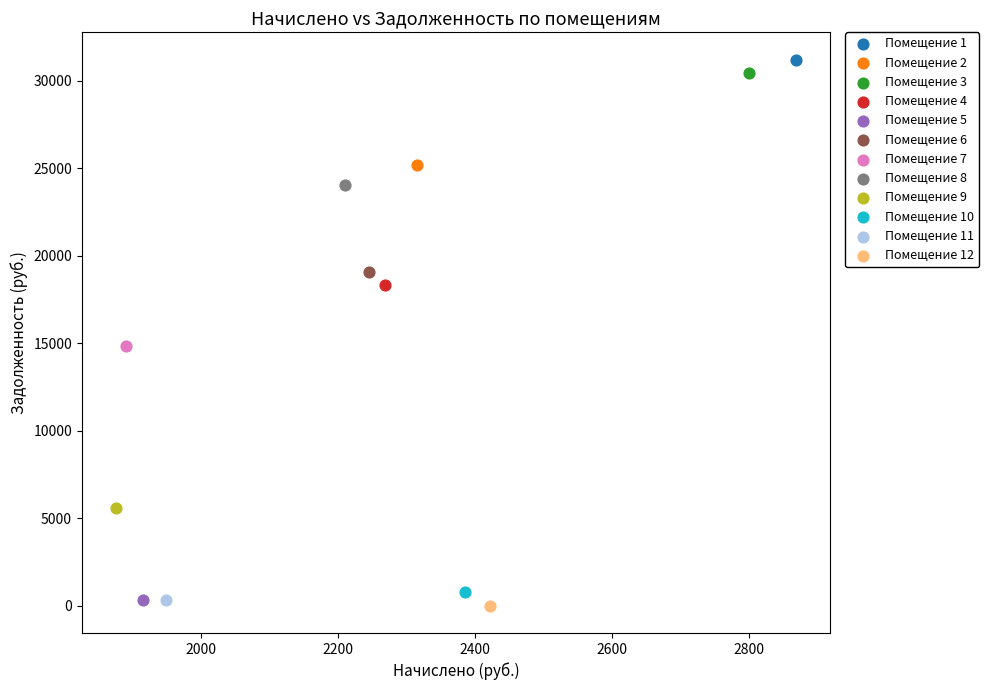

What are all the series names shown in the legend?

Помещение 1, Помещение 2, Помещение 3, Помещение 4, Помещение 5, Помещение 6, Помещение 7, Помещение 8, Помещение 9, Помещение 10, Помещение 11, Помещение 12